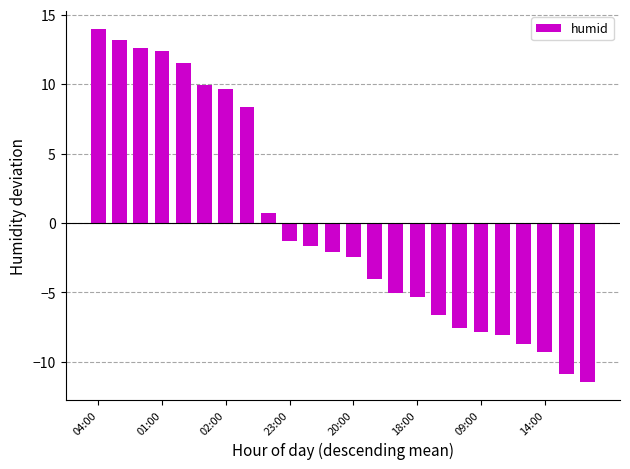

What is the smallest value displayed?

-11.5